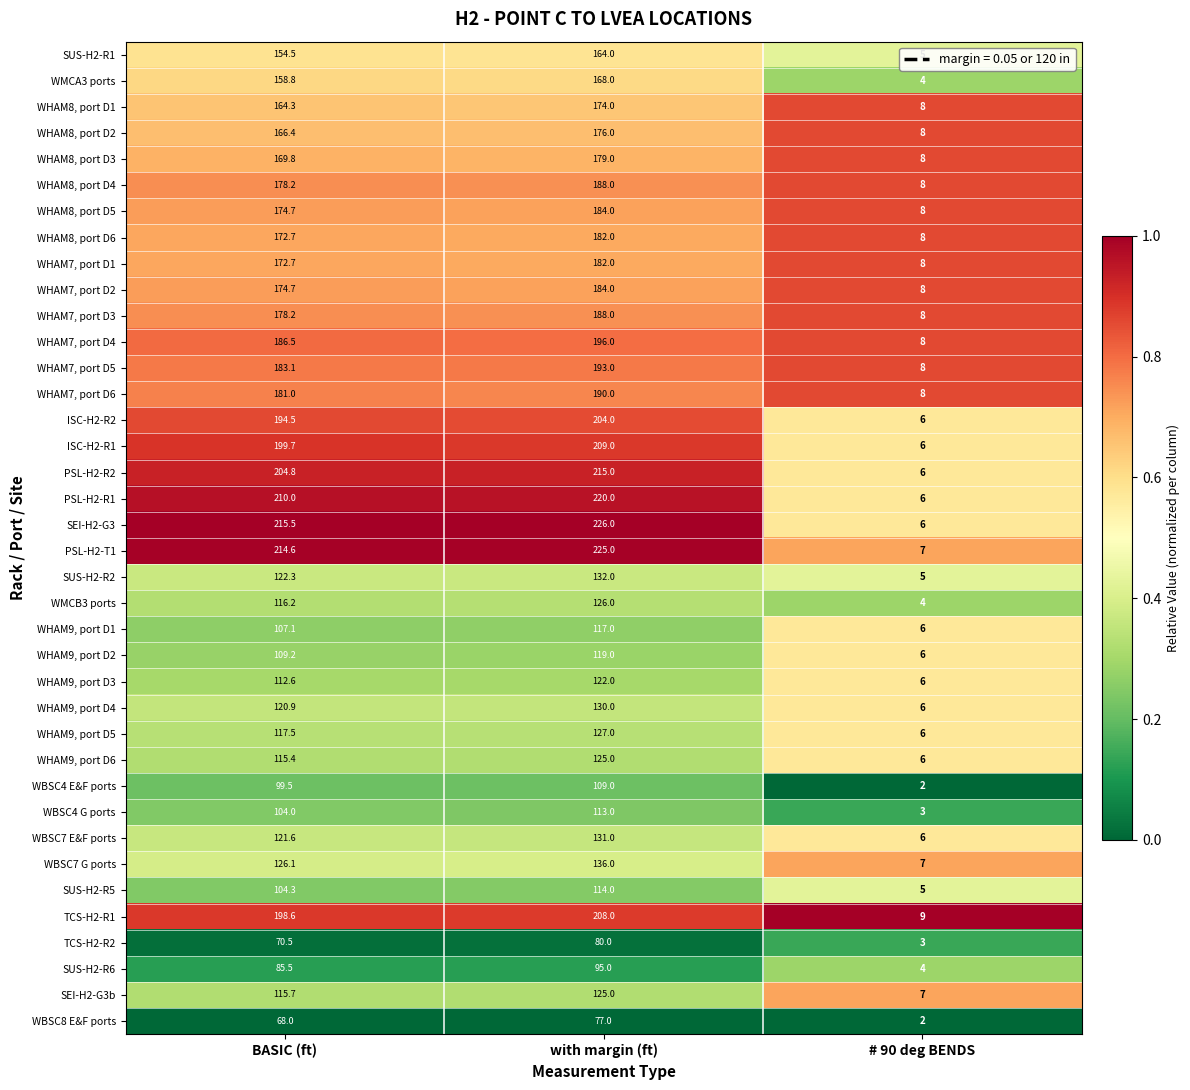

What is the difference between the SUS-H2-R6 values at # 90 deg BENDS and BASIC (ft)?

81.5